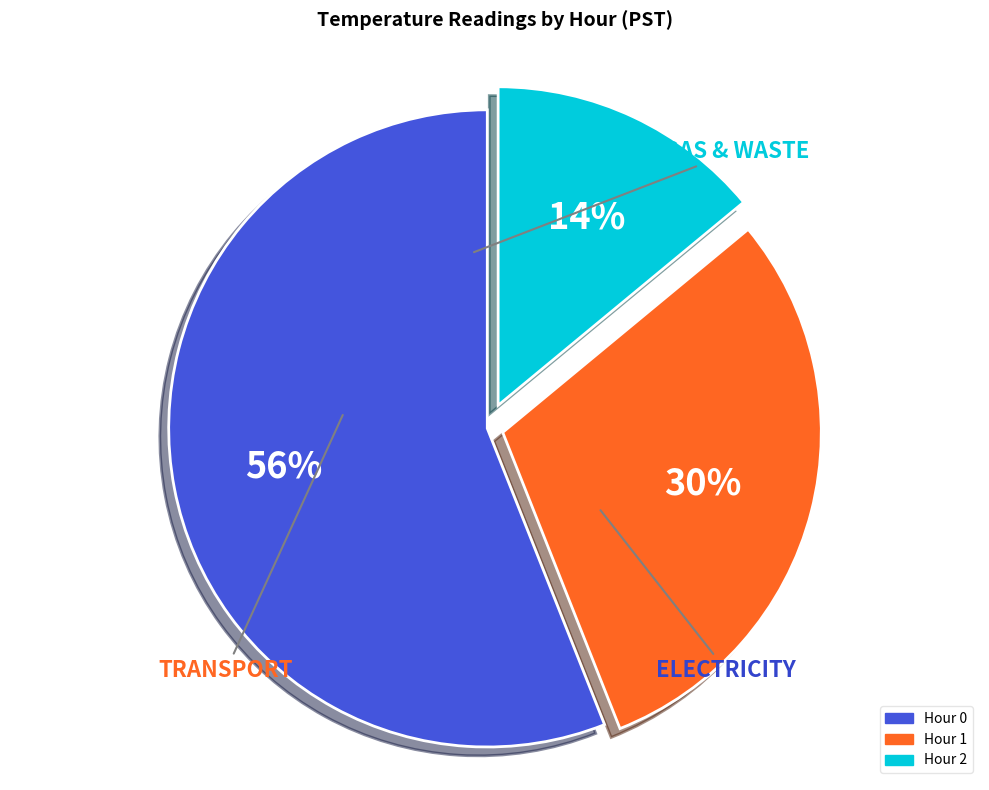

To the nearest percent, what portion does Hour 1 represent?

30%